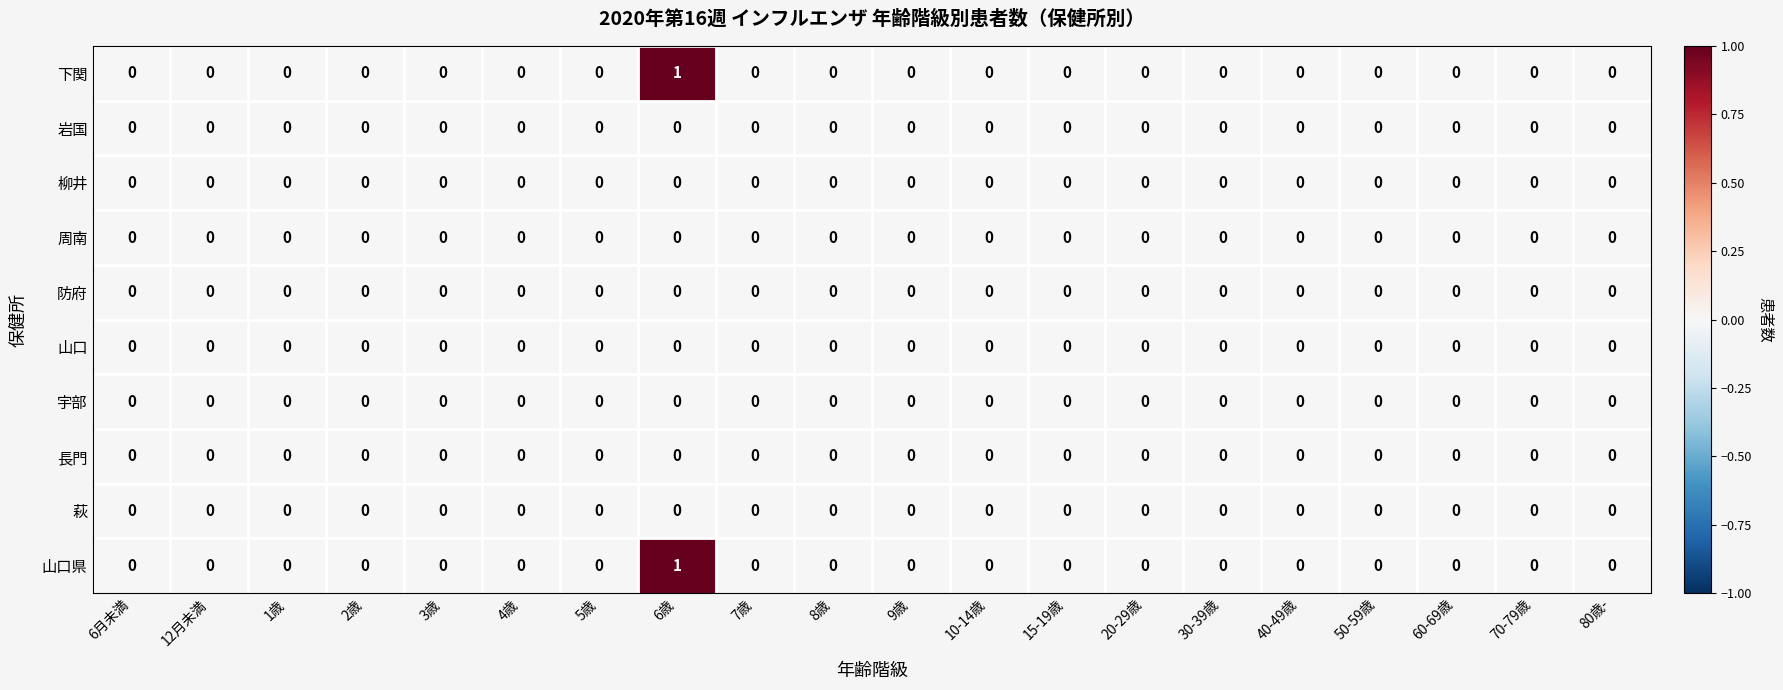

True or false: 岩国 has a value of 0 at 80歳-.

True